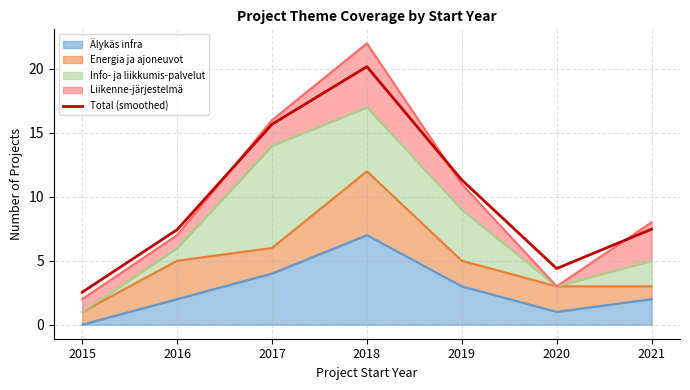

True or false: the data shows 6.7 at 2019.

False